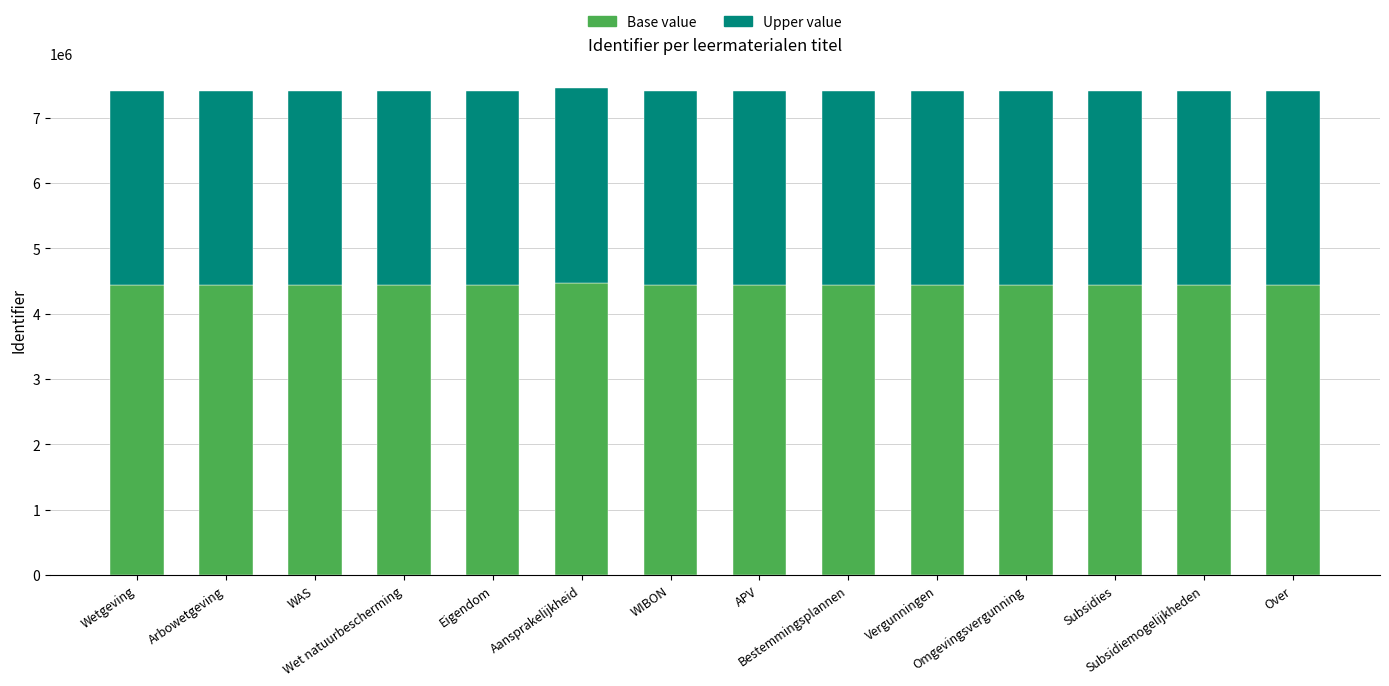

True or false: Base value has a value of 4441868.4 at Wetgeving.

True